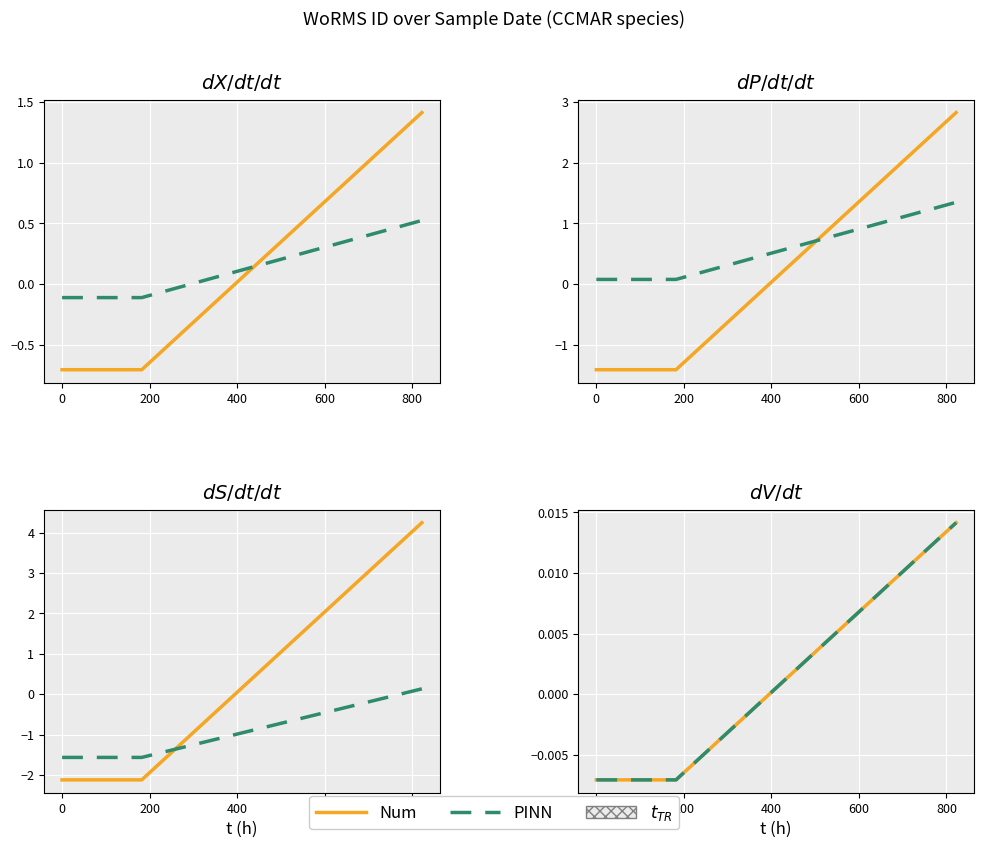

Rank the series at 0 from highest to lowest value.

Num, PINN